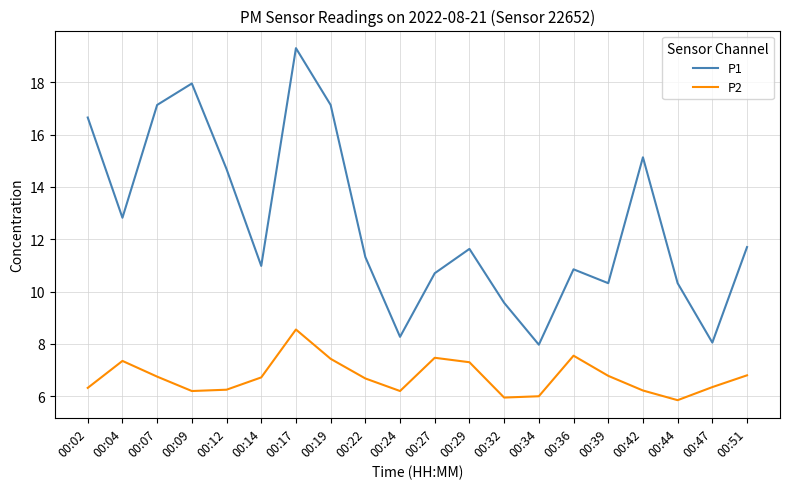

At which category is the sum across all series the highest?

00:17